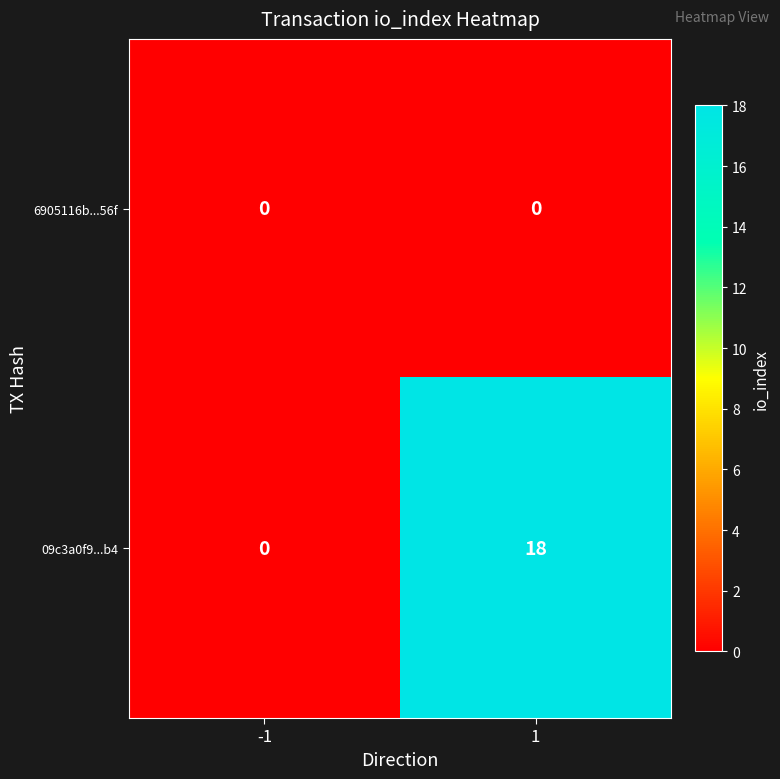

Rank the series by their maximum value, from highest to lowest.

09c3a0f9...b4, 6905116b...56f